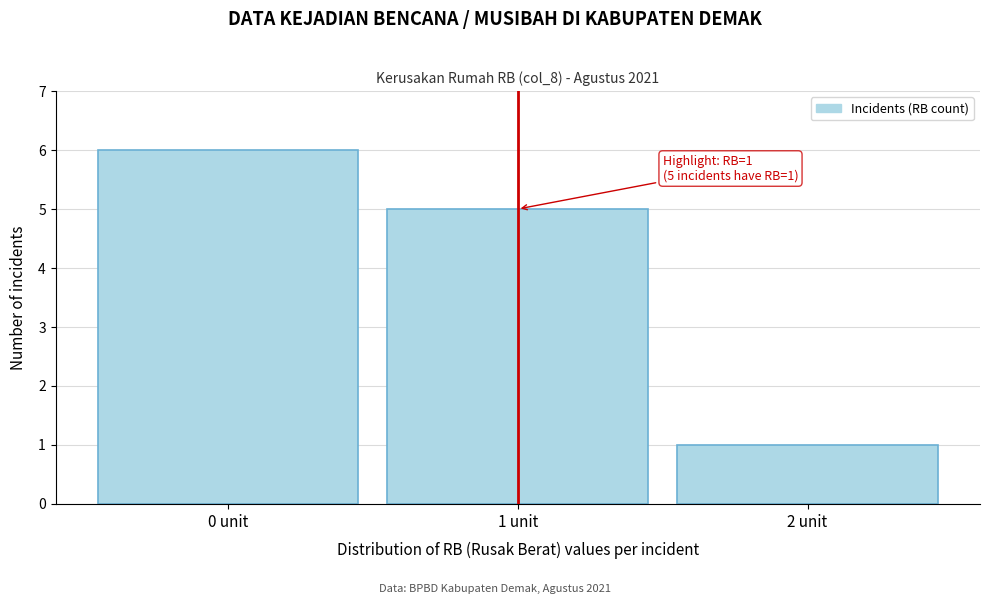

Reading right to left, extract all data points from this chart.

2 unit=1	1 unit=5	0 unit=6